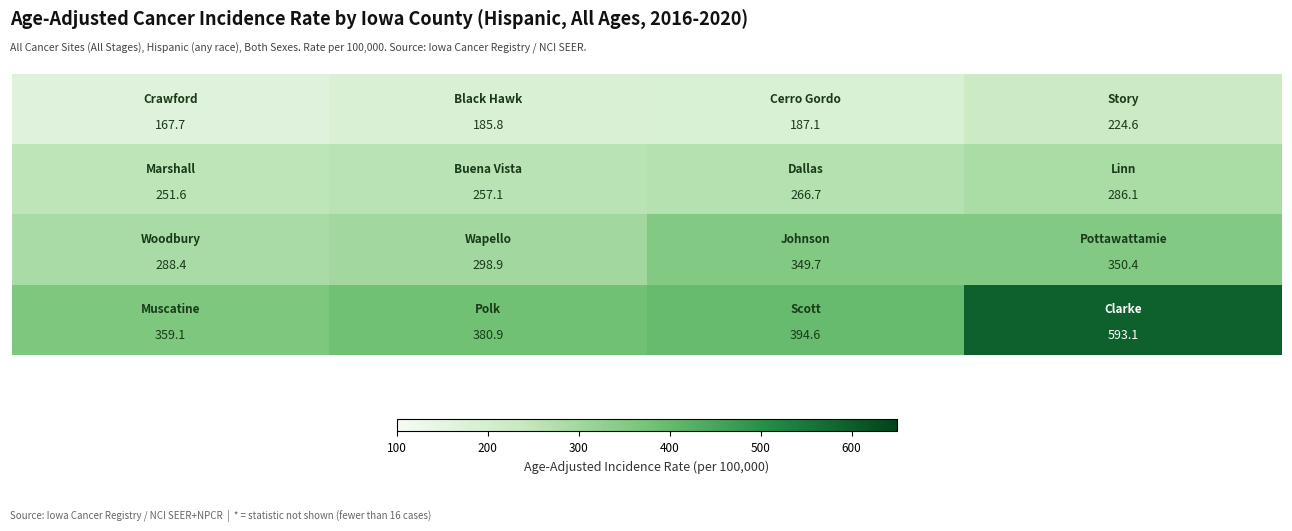

What is the smallest value displayed?

167.7